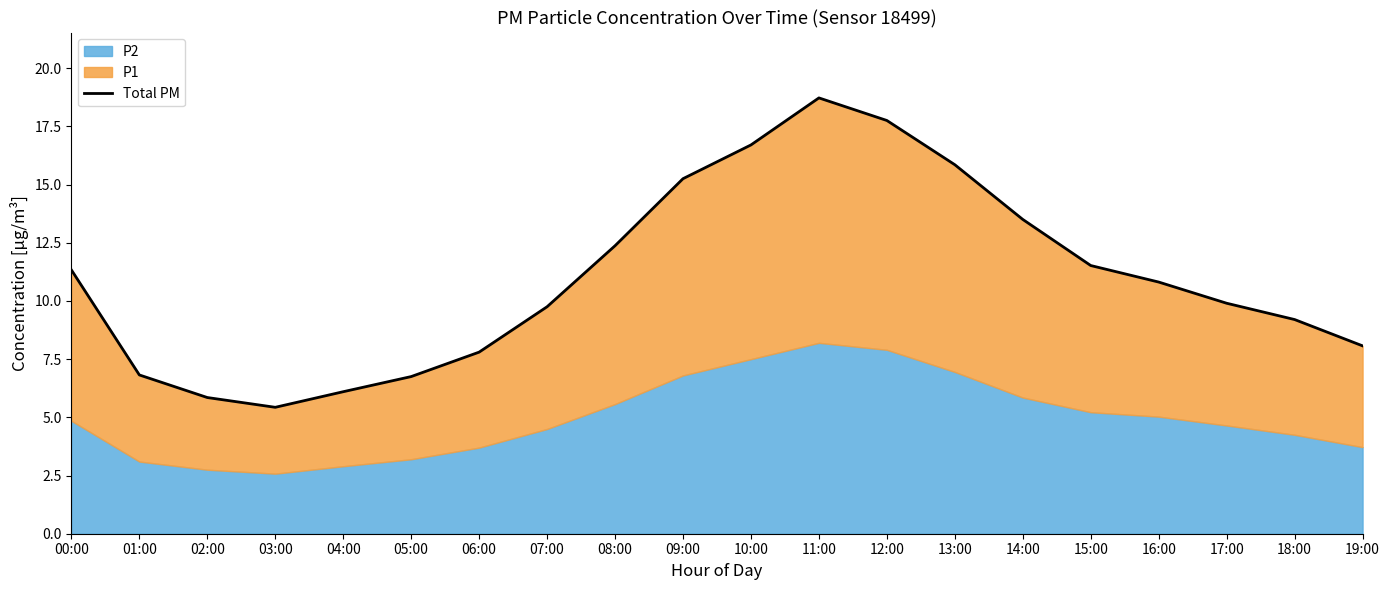

What is the difference between the maximum and minimum values?

13.3